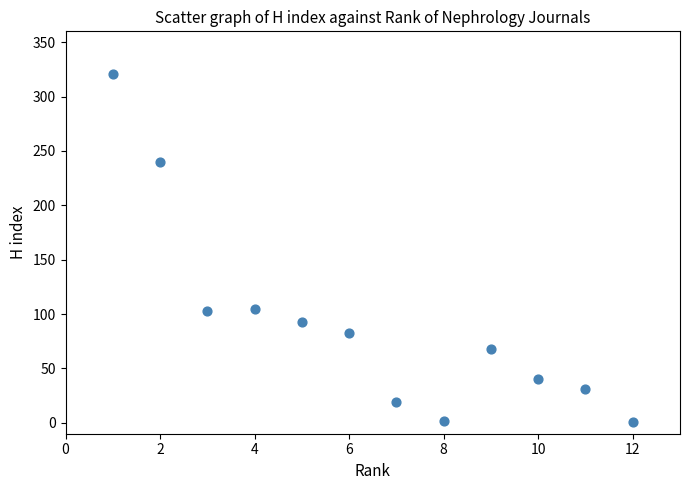

What is the average Y value?

92